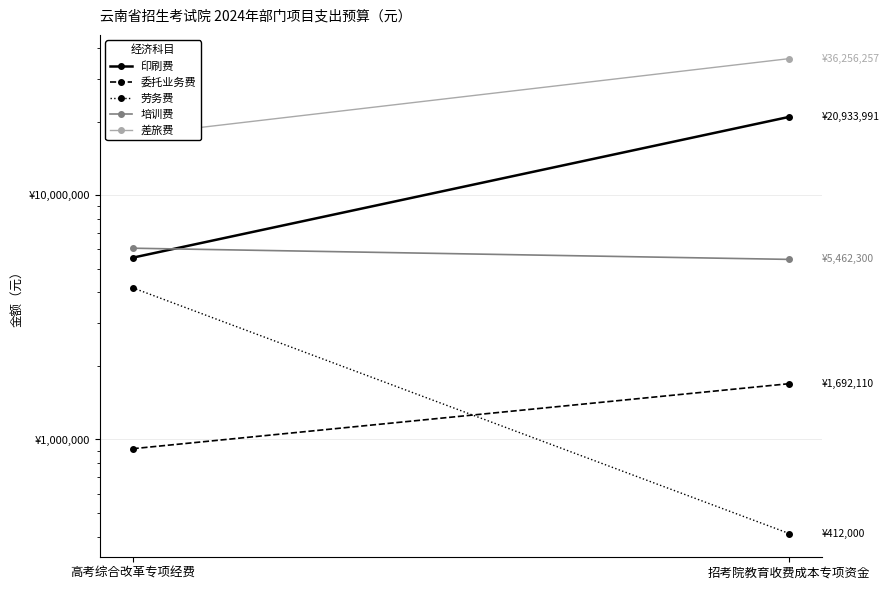

Rank the series by their maximum value, from highest to lowest.

差旅费, 印刷费, 培训费, 劳务费, 委托业务费